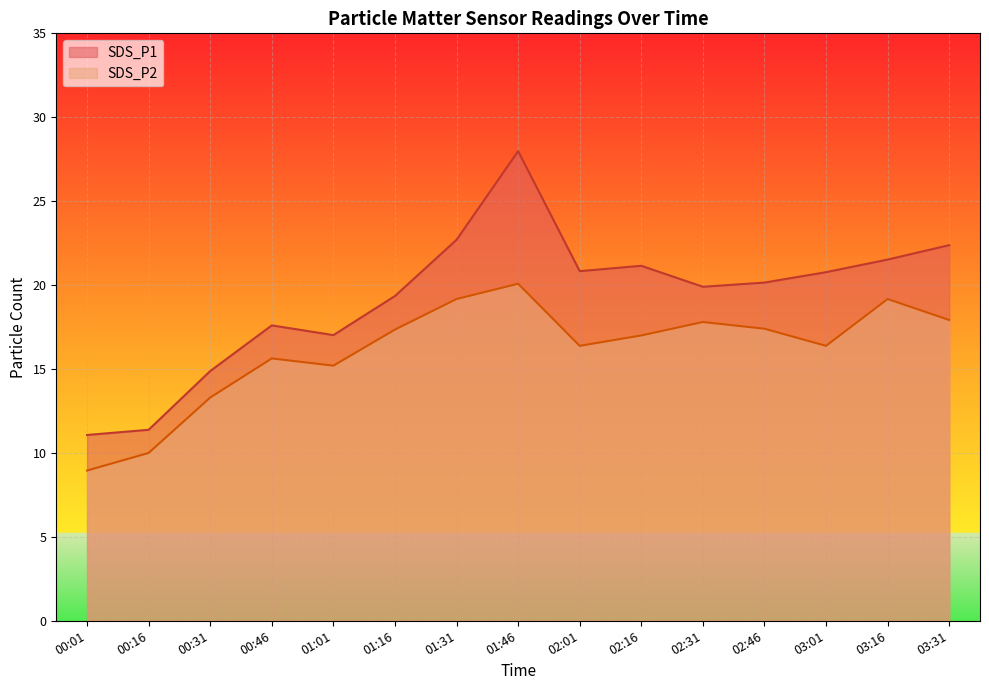

What is the label of the 4th point from the left?

00:46